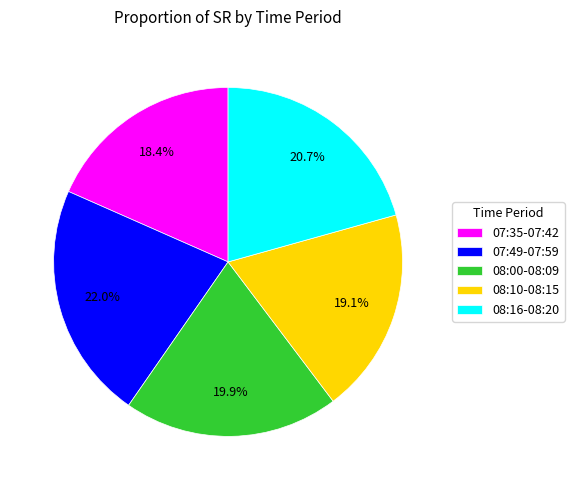

How many slices are in this pie chart?

5